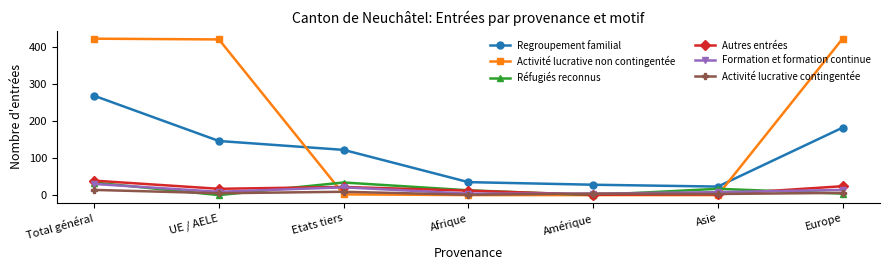

True or false: Formation et formation continue and Réfugiés reconnus intersect in this chart.

True